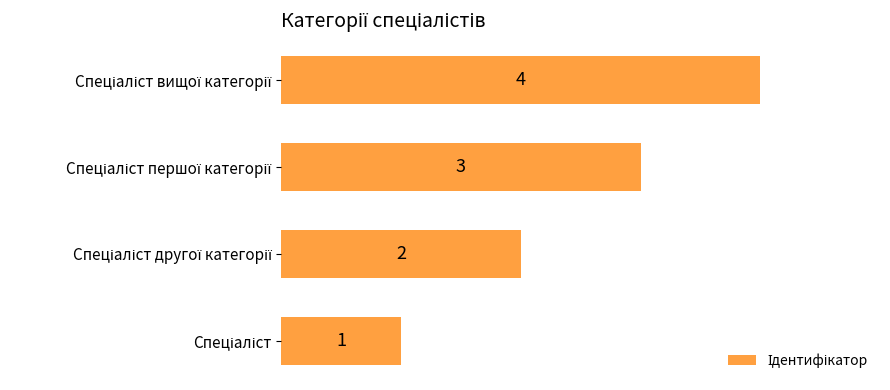

How many values are between 2 and 4?

3